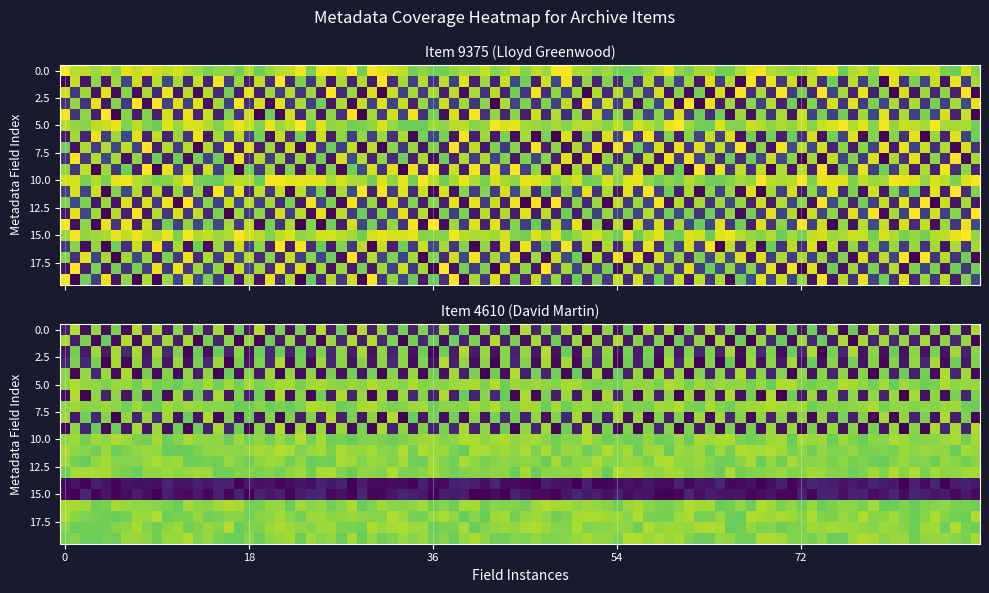

The value of 9375 at Dublin Core:Date is 0. True or false?

False